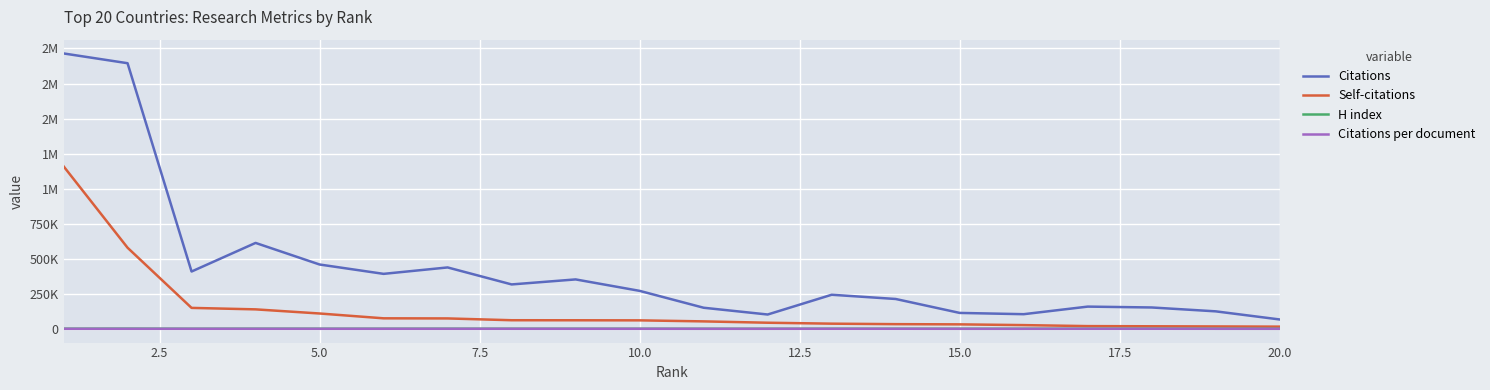

What are all the series names shown in the legend?

Citations, Self-citations, H index, Citations per document